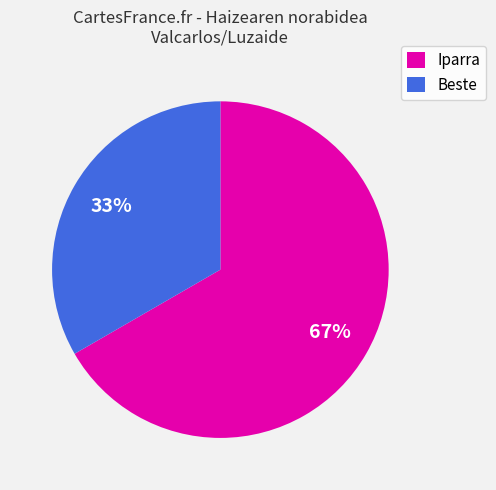

To the nearest percent, what is the average slice percentage?

50%